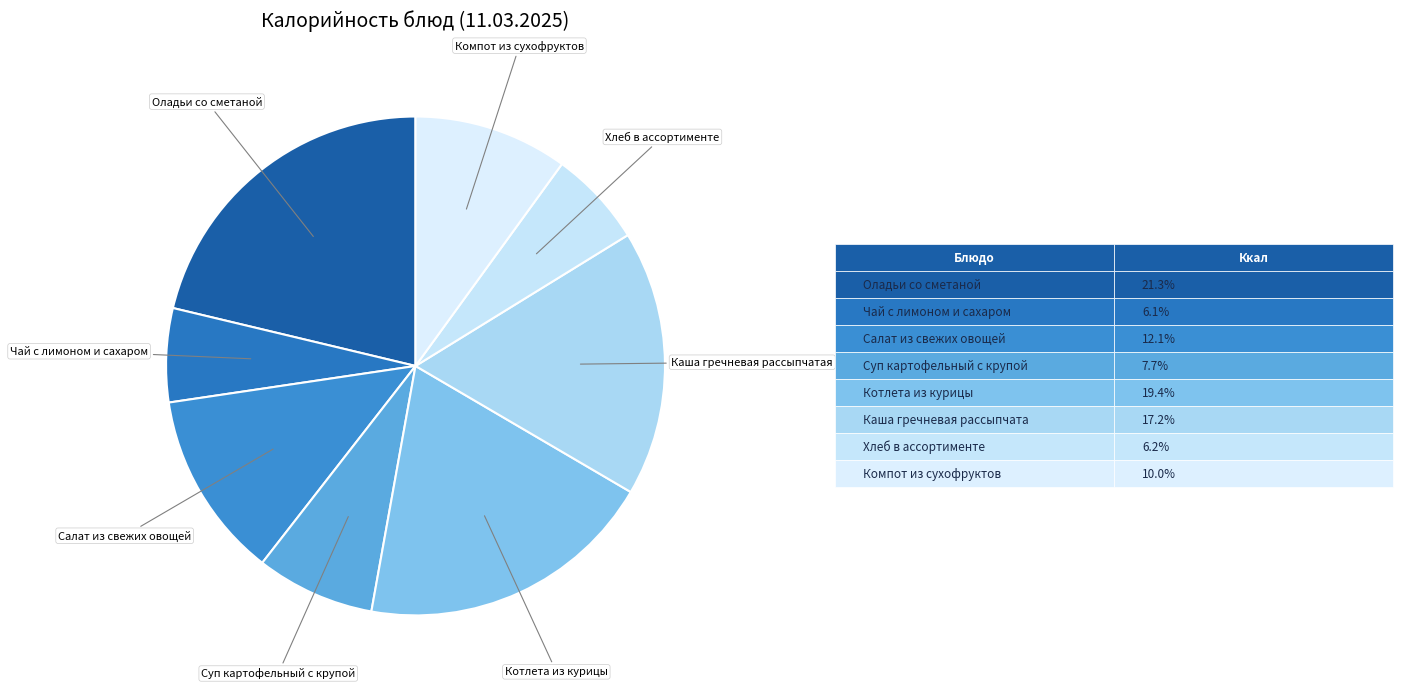

How many segments does this pie chart have?

8